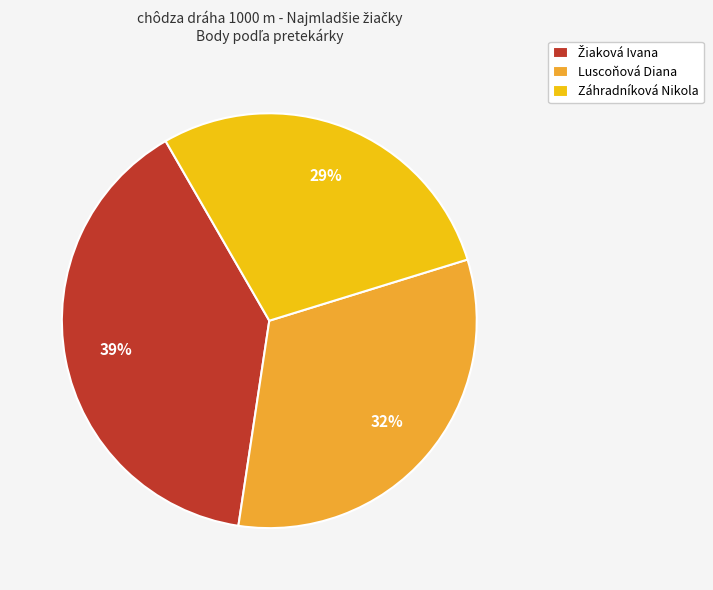

Does any single category account for the majority?

No